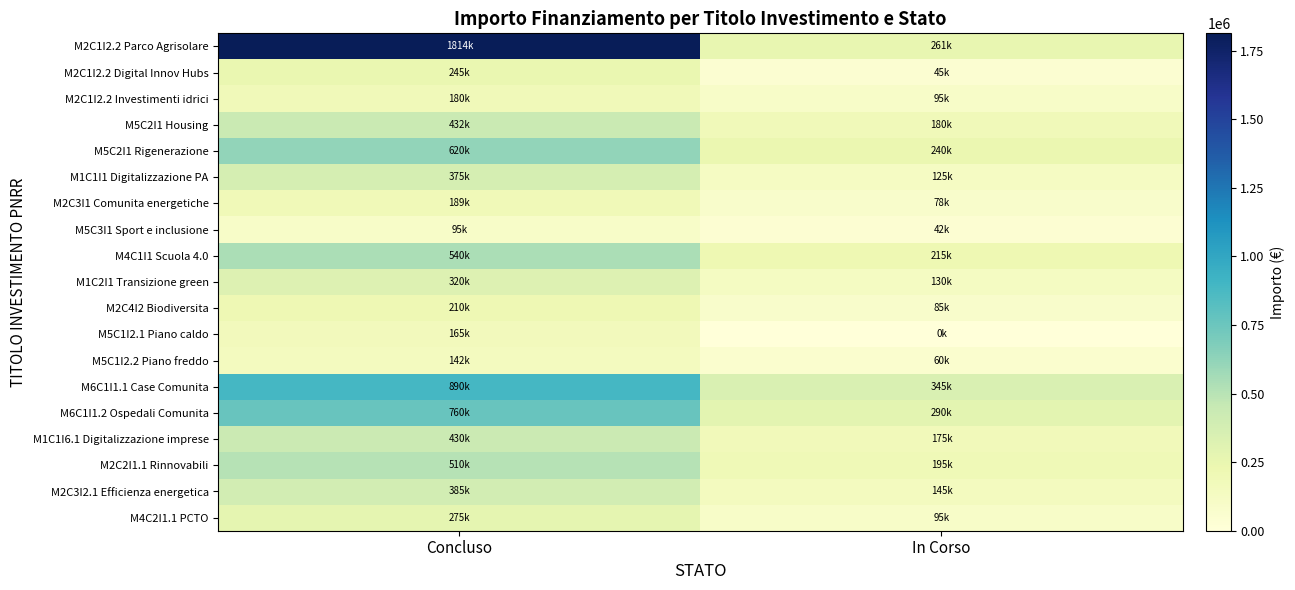

At how many categories does at least one series exceed 1677441?

1